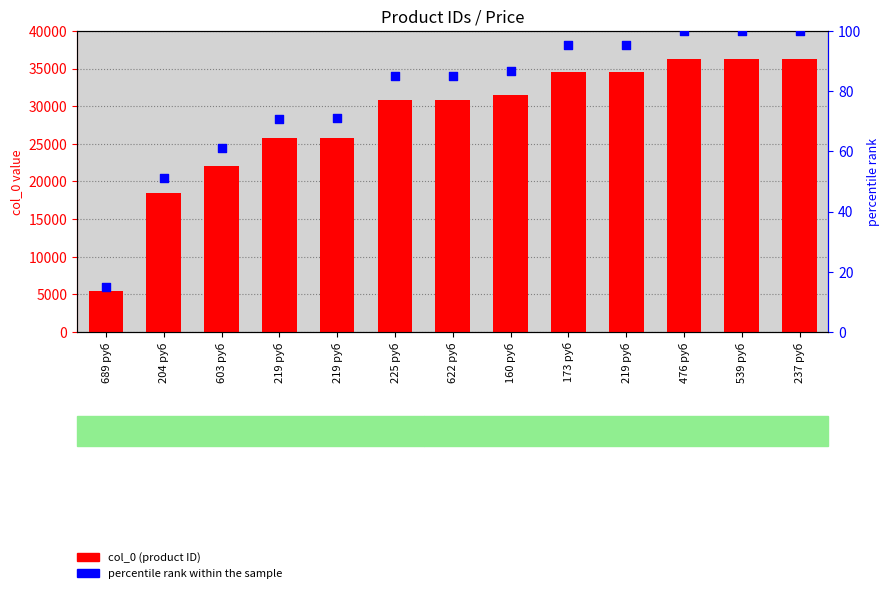

Which series contains the lowest Y value?

percentile rank within the sample